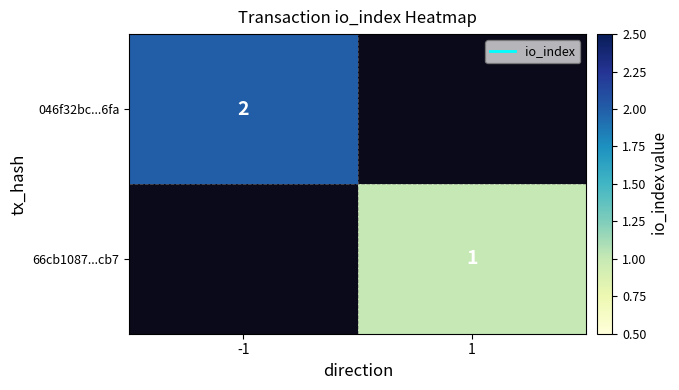

True or false: 046f32bc...6fa has a value of 1 at -1.

False